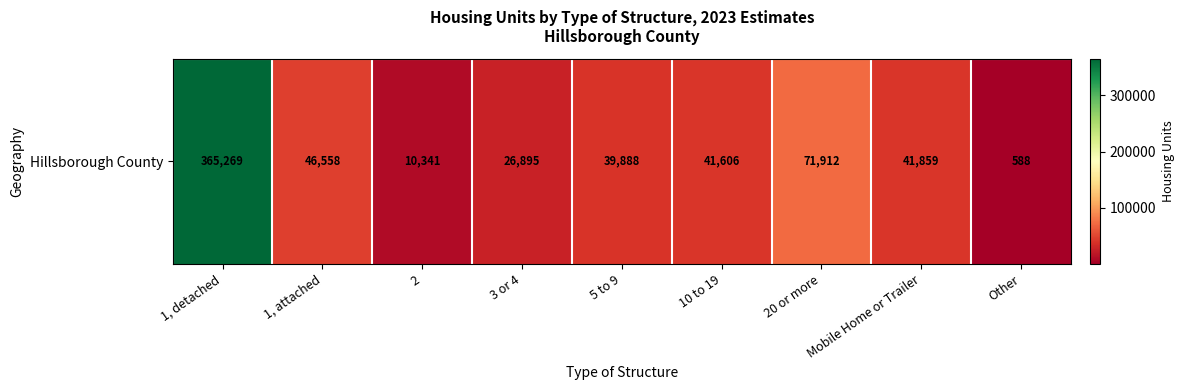

List the labels in order of value, largest first.

1, detached, 20 or more, 1, attached, Mobile Home or Trailer, 10 to 19, 5 to 9, 3 or 4, 2, Other